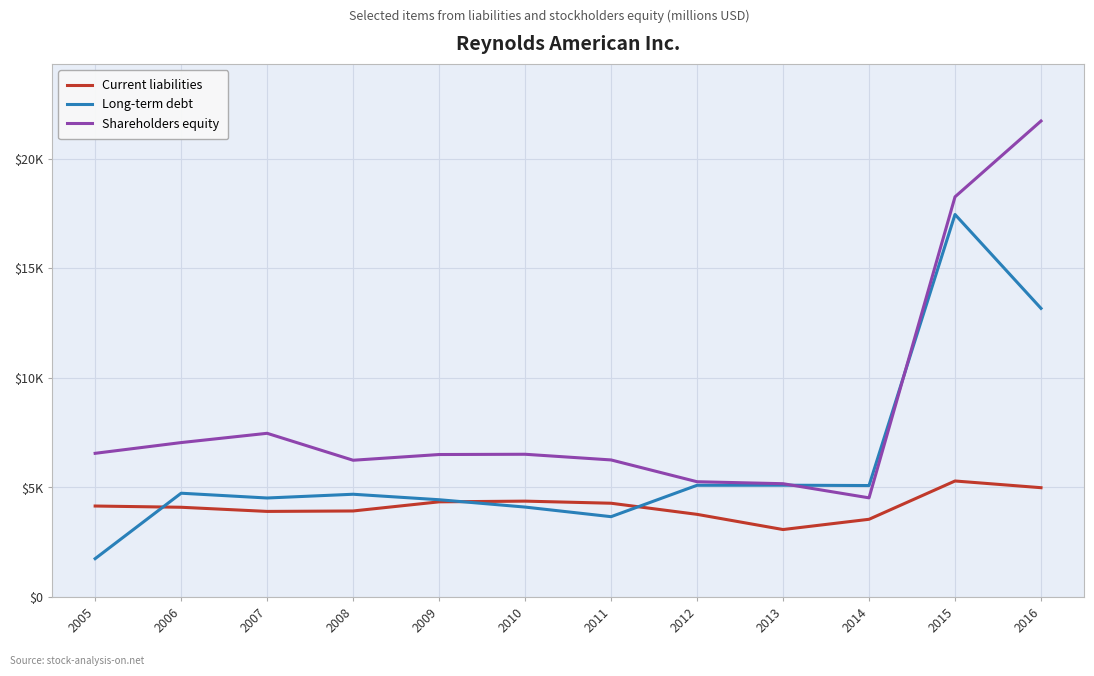

Which series ends up on top after the final intersection of Long-term debt and Shareholders equity?

Shareholders equity